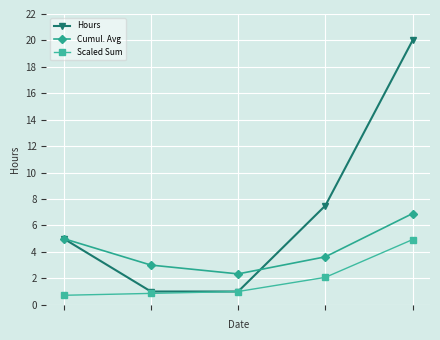

What is the maximum value shown in the chart?

20.0